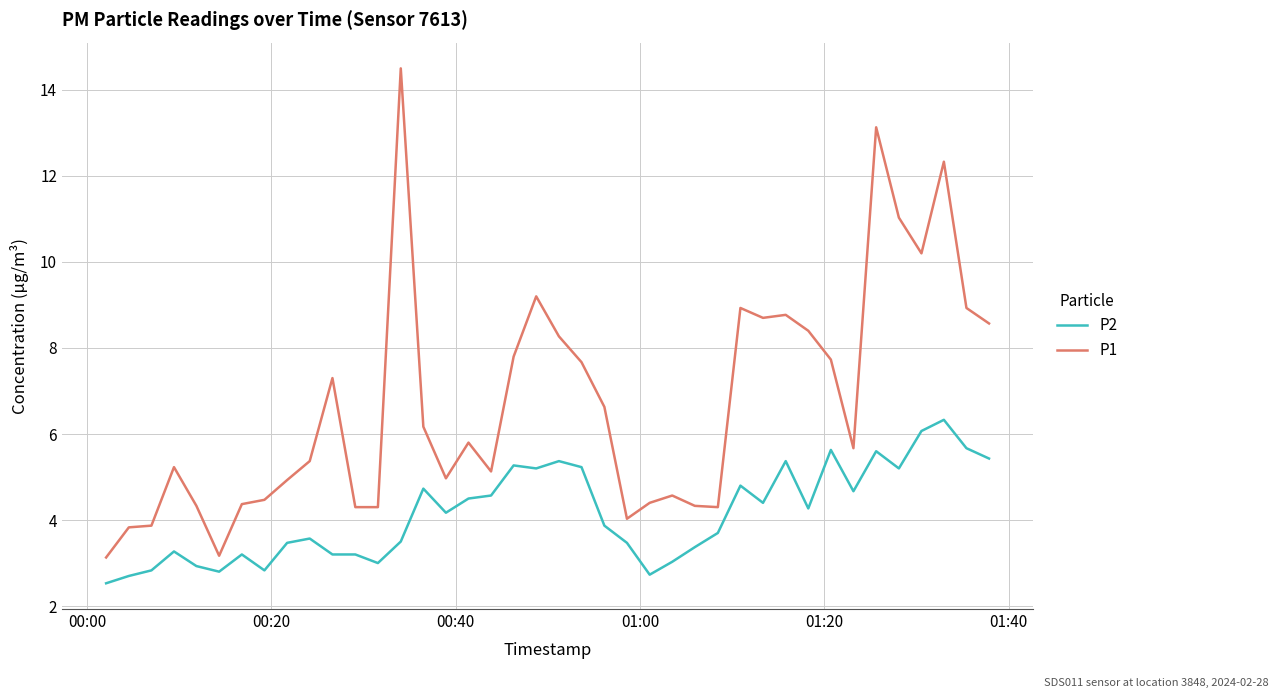

What is the lowest value of the P1 series?

3.1